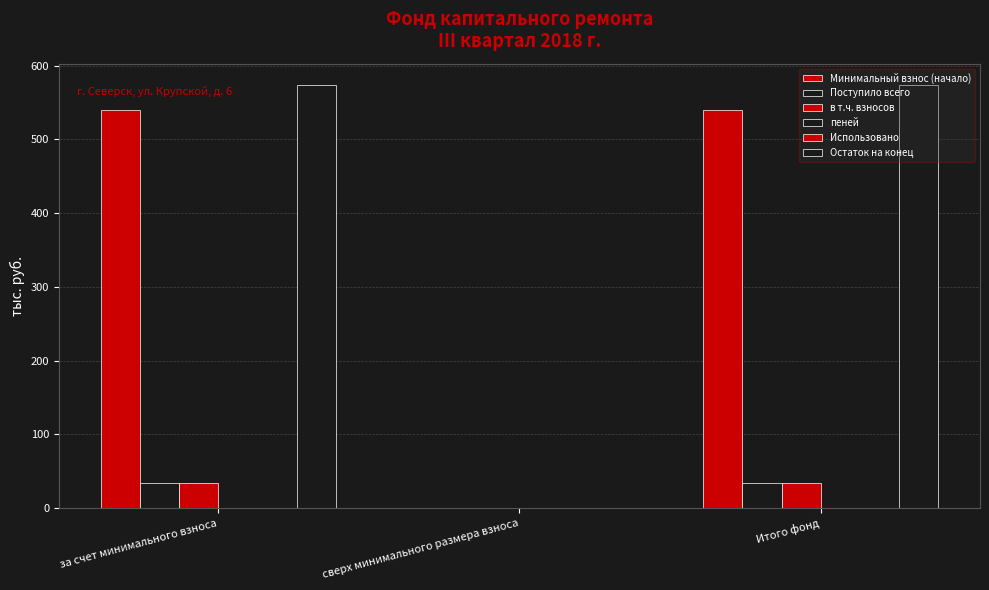

The value of Остаток на конец at за счет минимального взноса is 864.1. True or false?

False